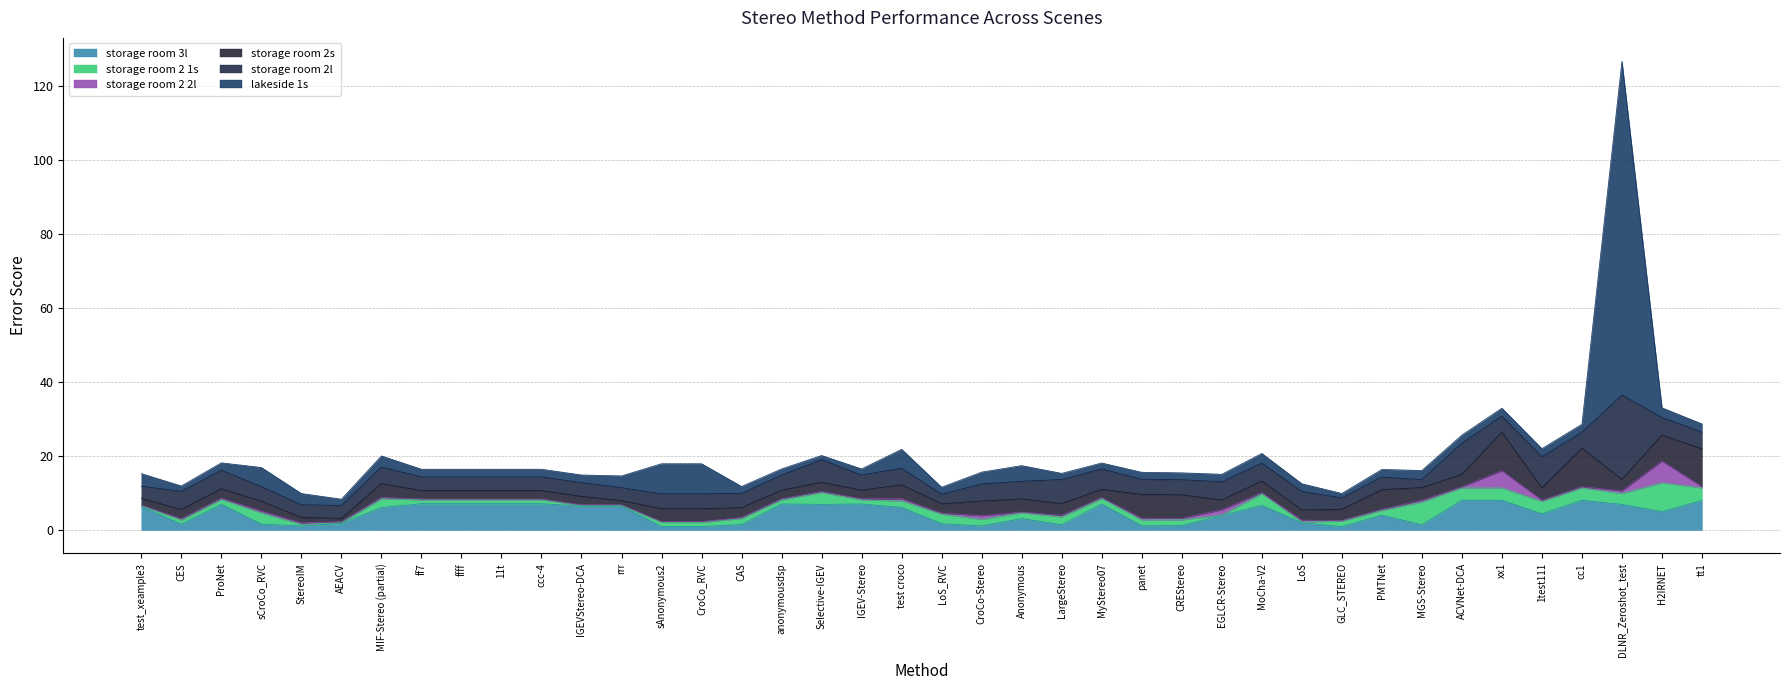

Between tt1 and LargeStereo, which is larger?

tt1